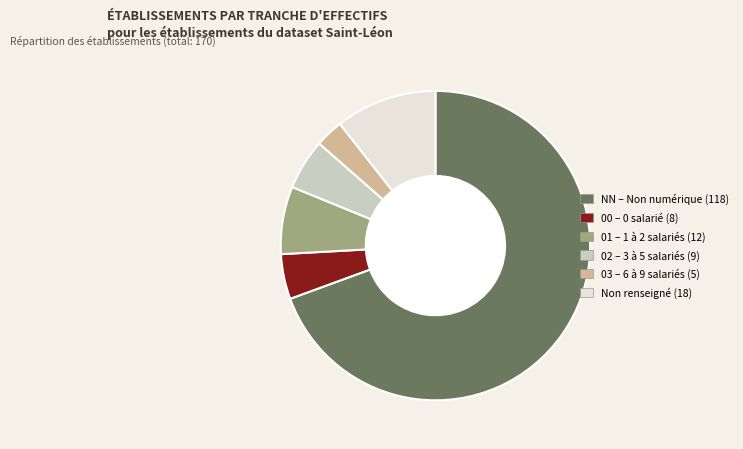

Is there any slice that represents more than half of the pie?

Yes